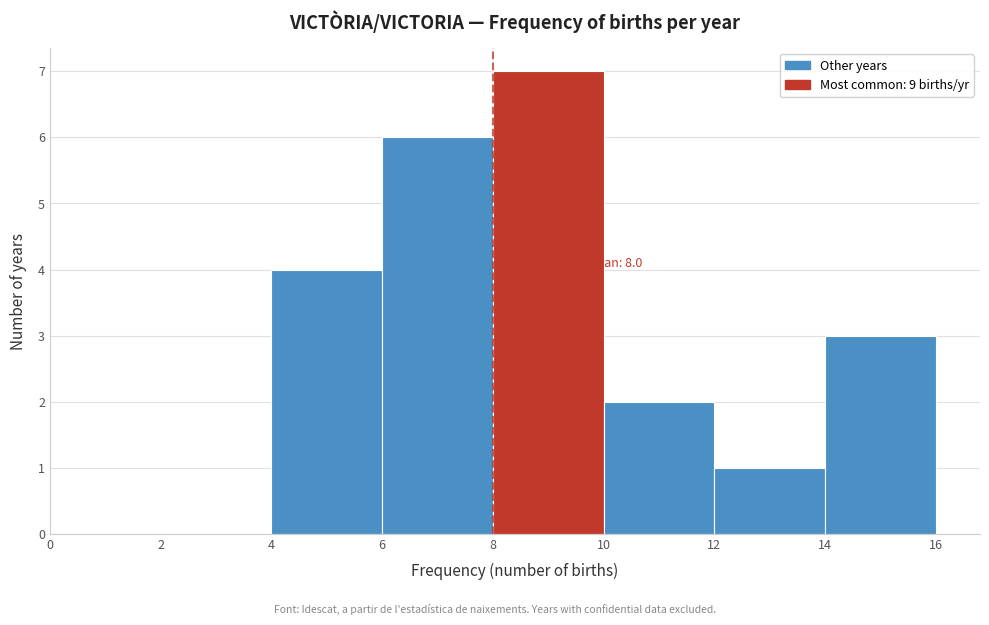

Over which range of the x-axis is the bar tallest?

8 to 10